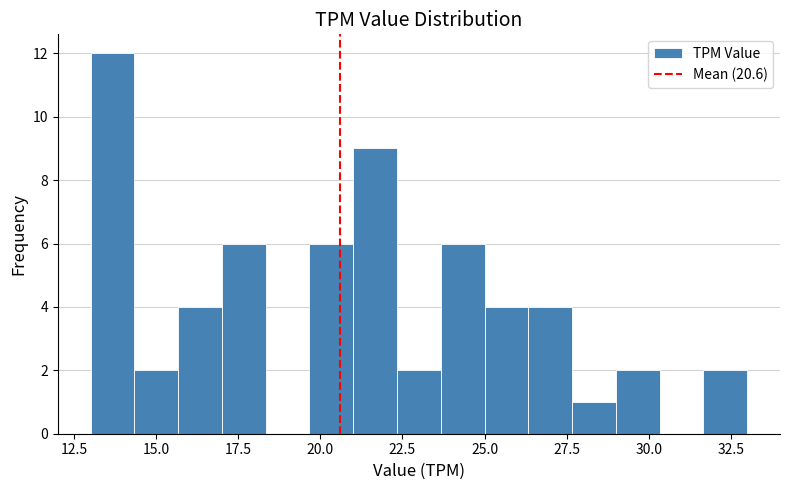

Around what value on the x-axis is the tallest bar? Give the approximate position of its centre, as read against the axis.

13.5